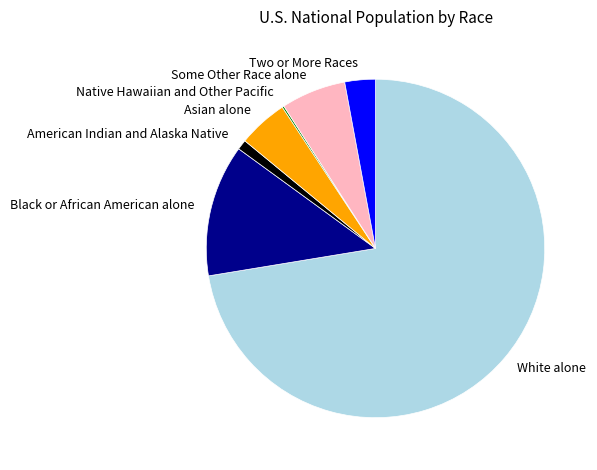

Does Two or More Races account for over 50% of the chart?

No